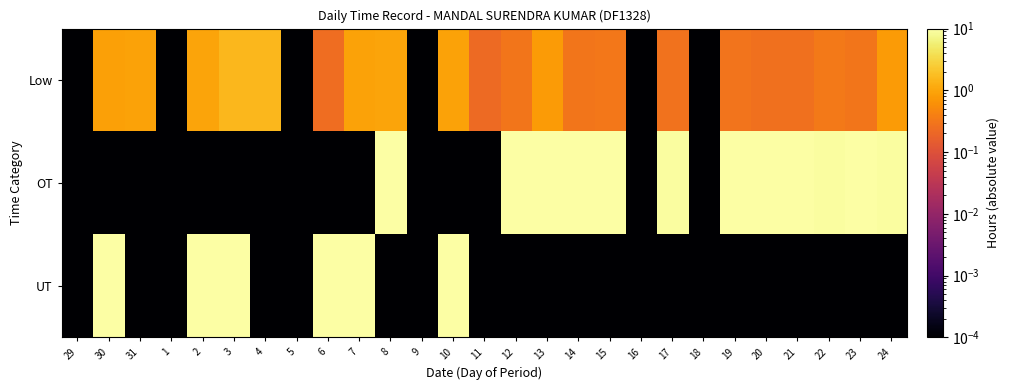

Rank the series by their maximum value, from lowest to highest.

Low, OT, UT